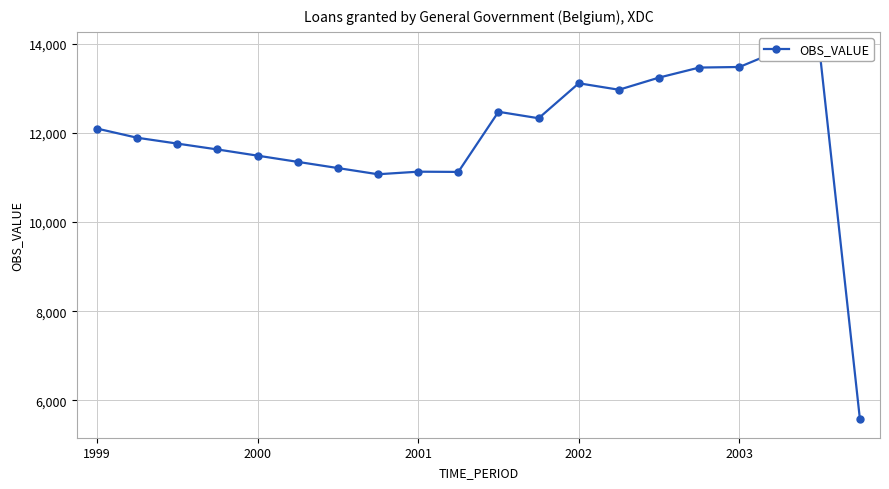

What is the smallest value displayed?

5574.5